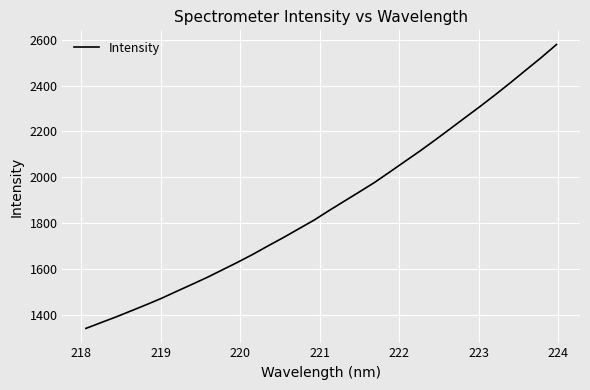

What is the minimum value shown in the chart?

1340.9